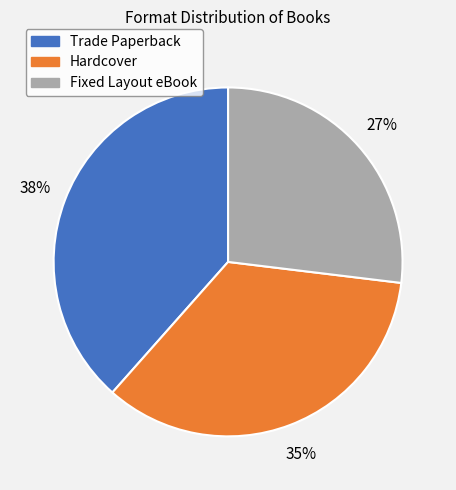

What percentage is the Hardcover slice, to the nearest percent?

35%